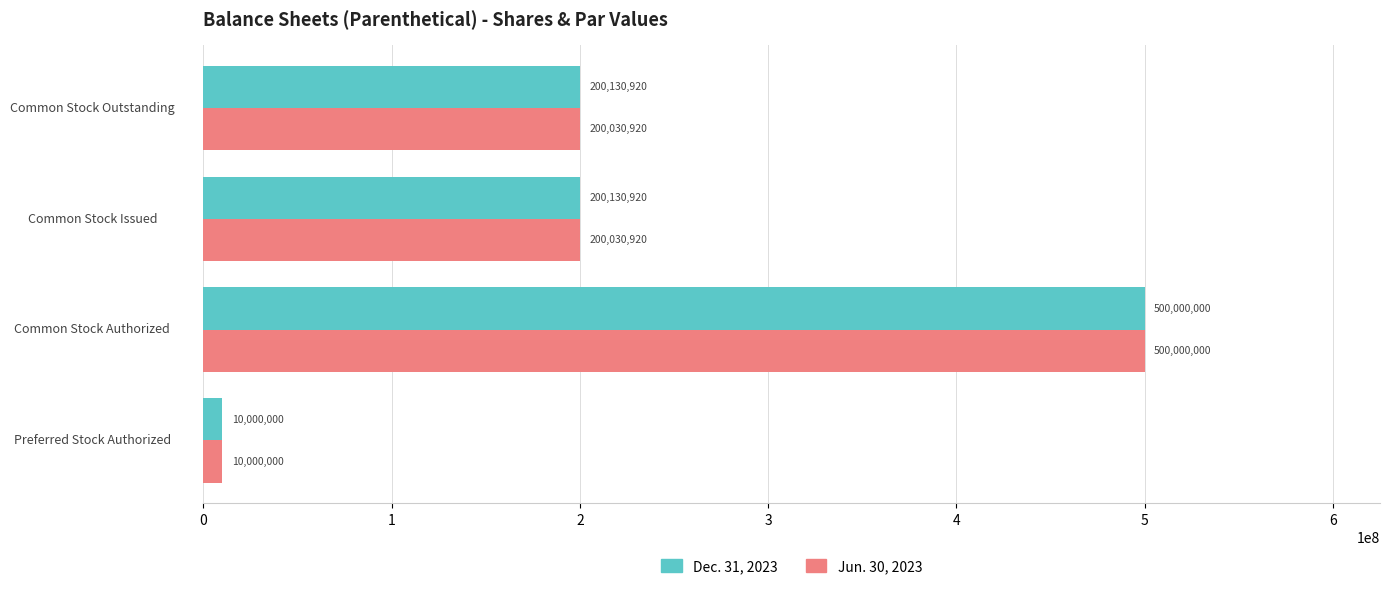

What is the minimum value for Dec. 31, 2023?

10000000